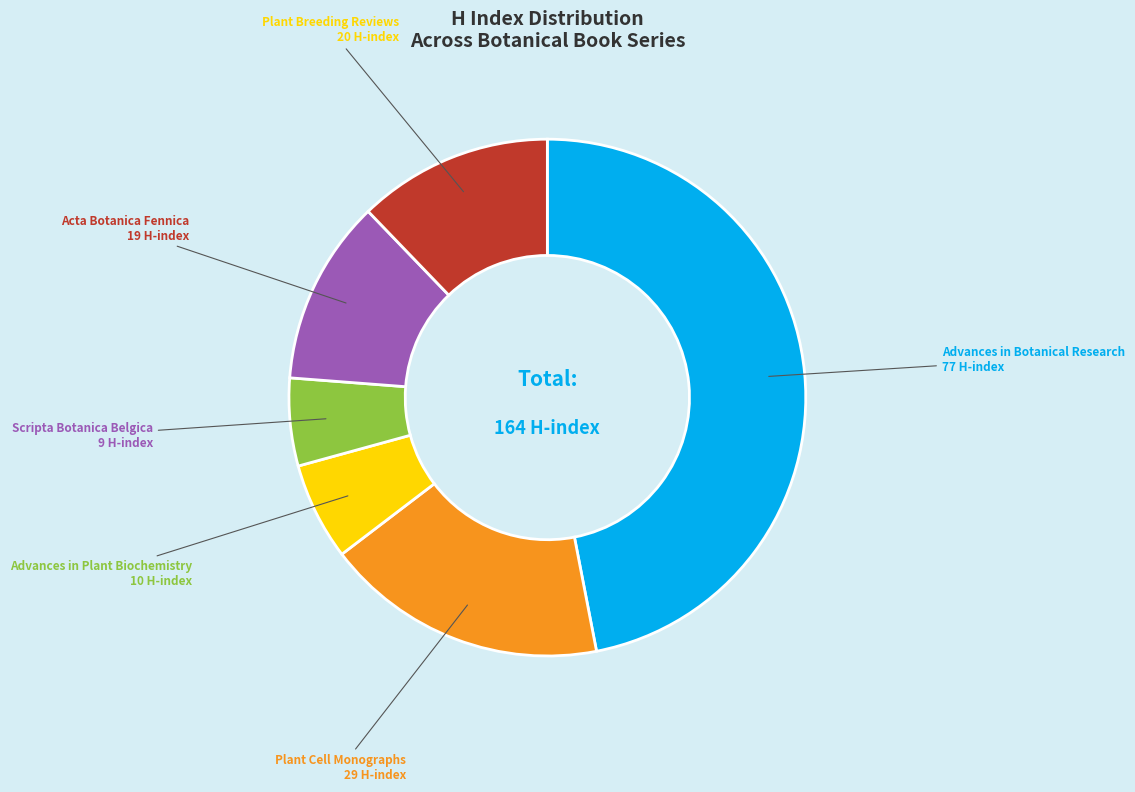

Combined, do Advances in Plant Biochemistry and Advances in Botanical Research account for over 50%?

Yes